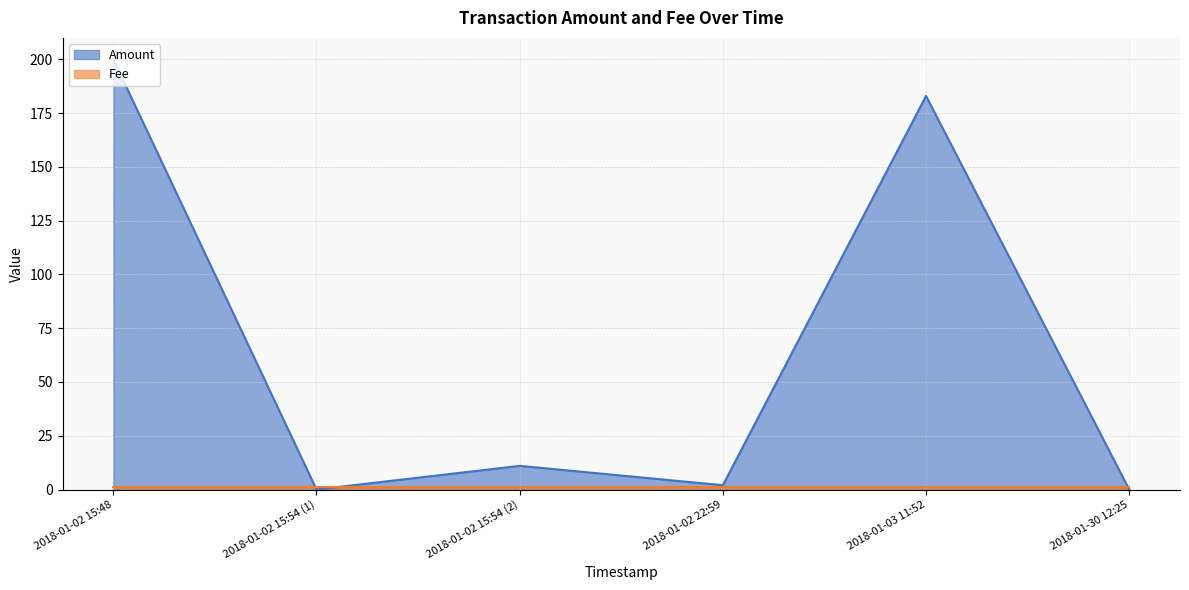

Which series has the largest total across all categories?

Amount